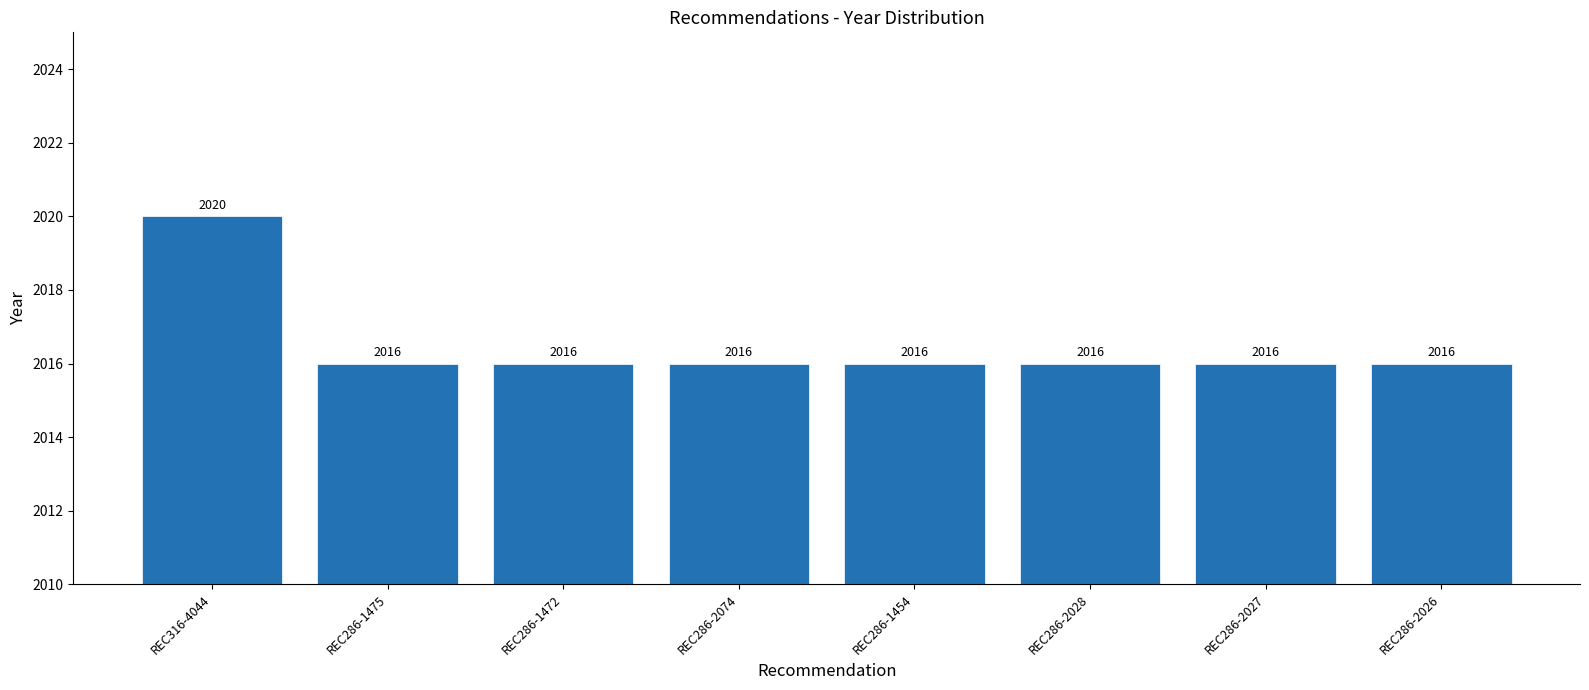

Is it true that the value at REC286-2074 is 2016?

True